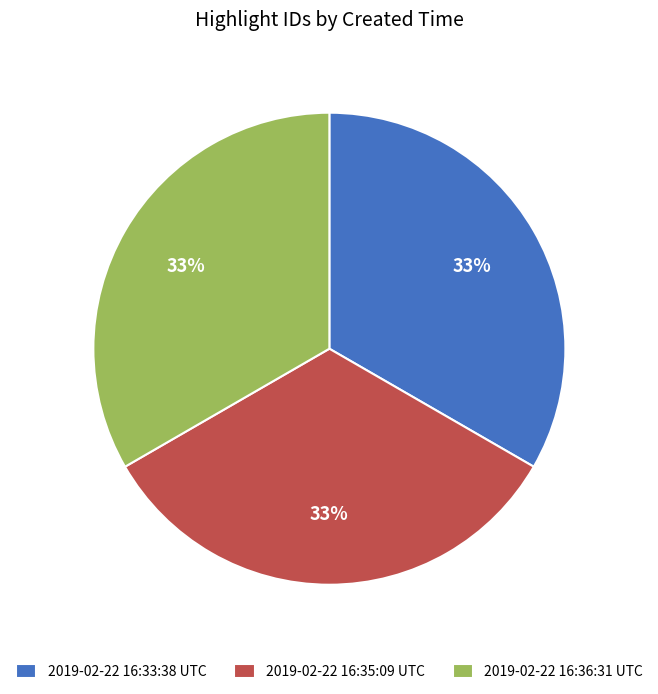

True or false: 2019-02-22 16:35:09 UTC accounts for 42% of the total.

False